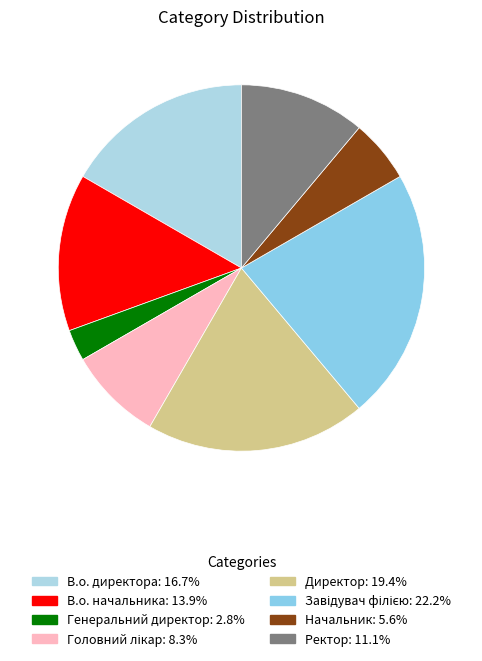

What is the smallest slice in the pie chart?

Генеральний директор